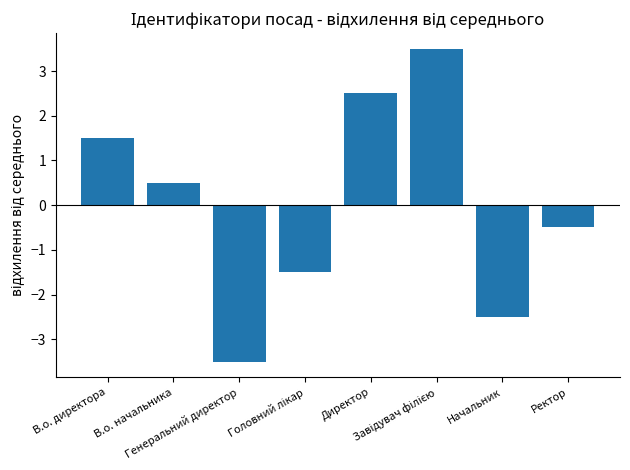

True or false: the data shows 0.5 at В.о. начальника.

True